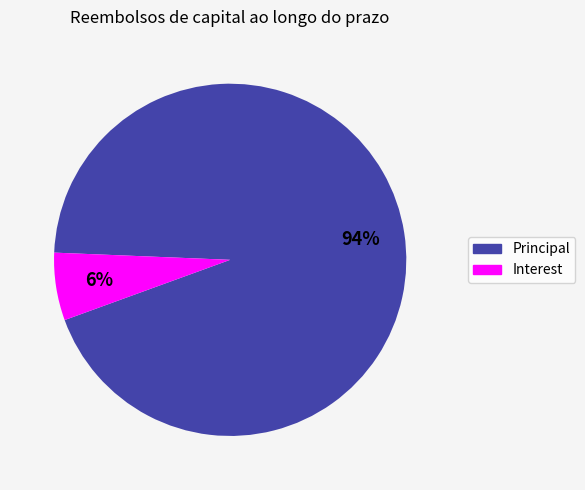

To the nearest percent, what is the difference between the largest and smallest slice percentages?

88%